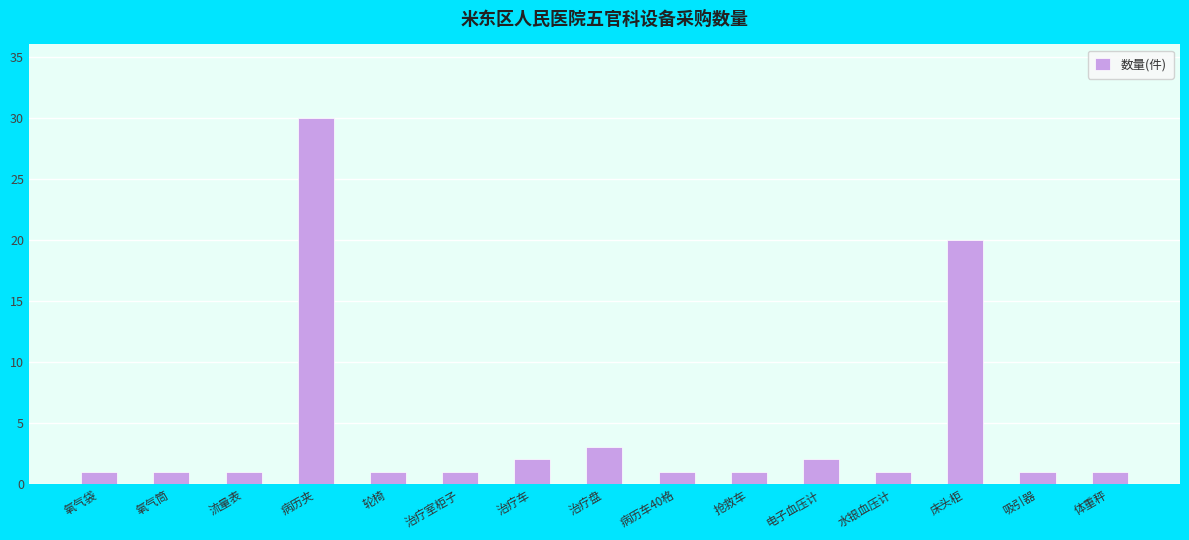

Are the bars grouped side by side (vs. stacked)?

No